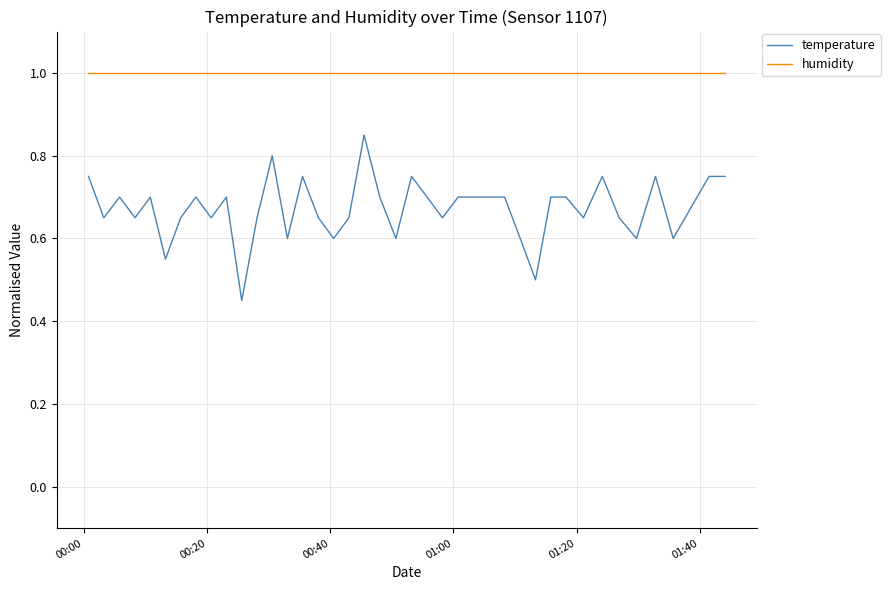

What is the highest value of the humidity series?

1.0